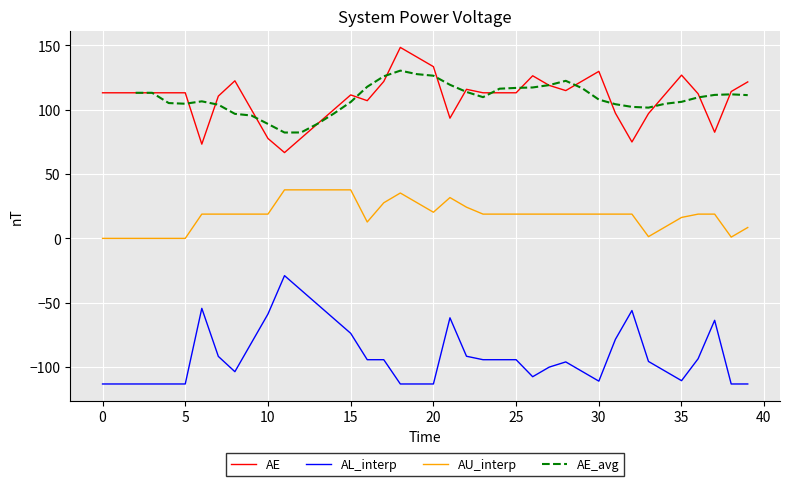

At how many categories does at least one series exceed -32?

40